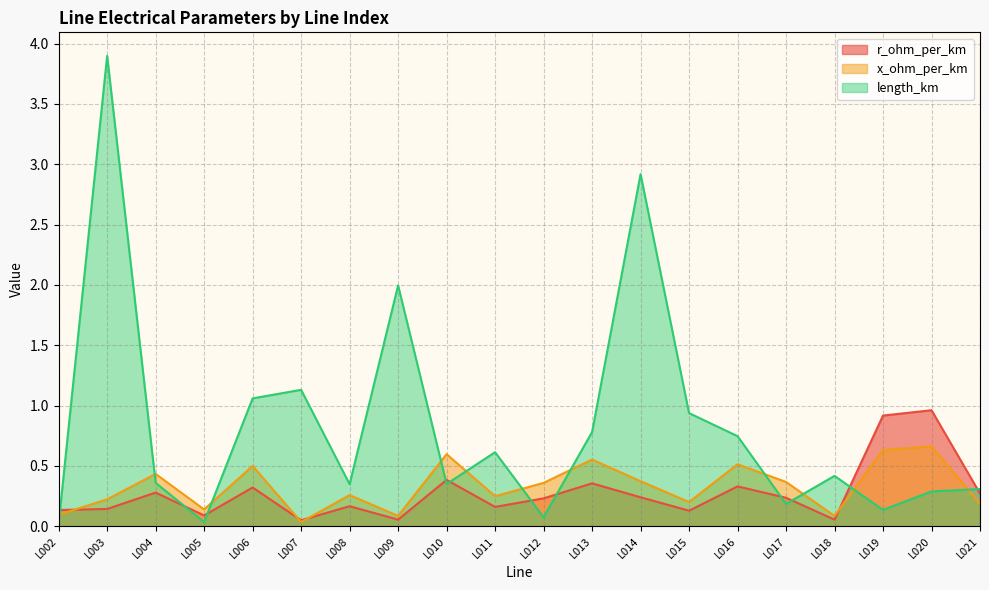

What is the total value across all series at L013?

1.7